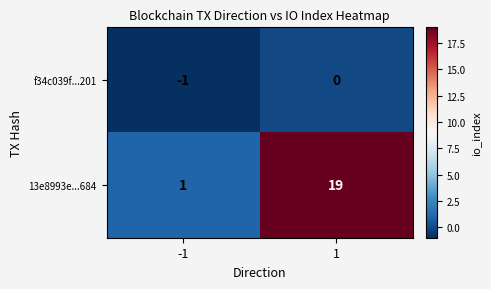

Reading left to right, extract all data points from this chart.

f34c039f...201: -1=-1	1=0
13e8993e...684: -1=1	1=19